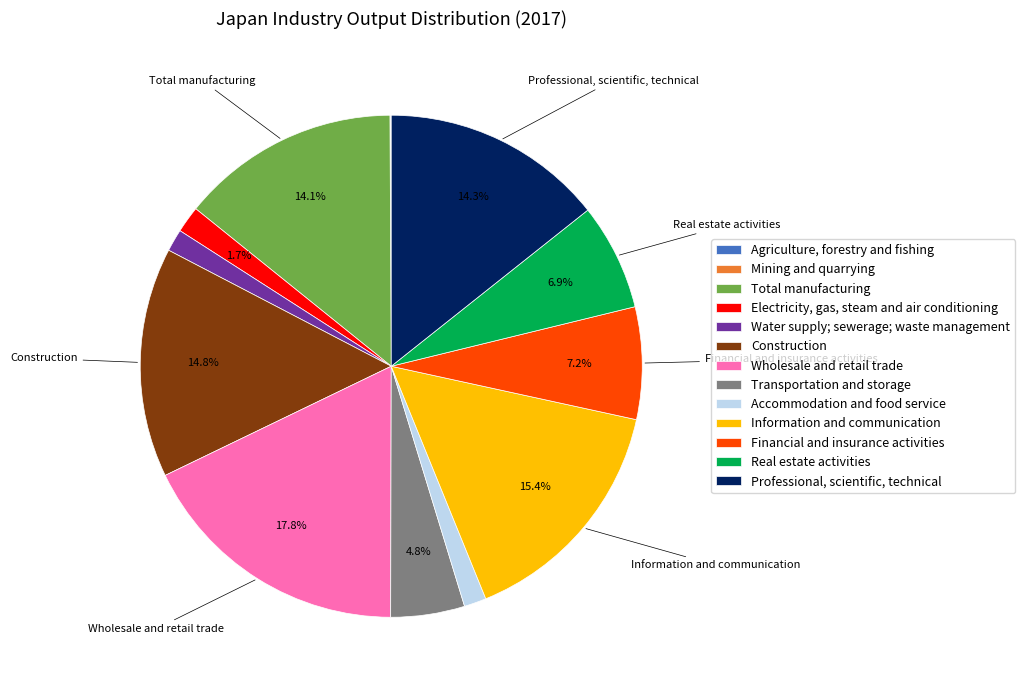

True or false: Construction accounts for 6% of the total.

False